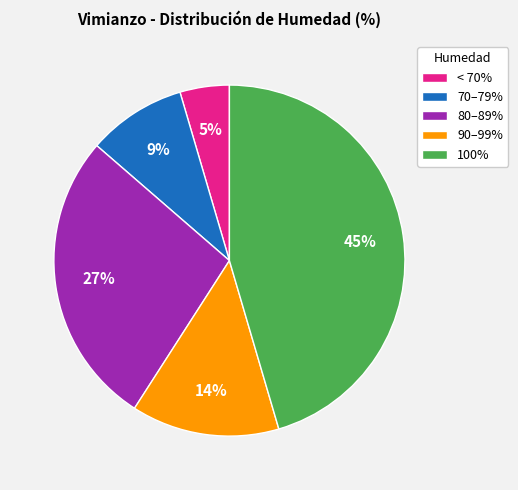

The < 70% slice represents 5% of the pie. True or false?

True